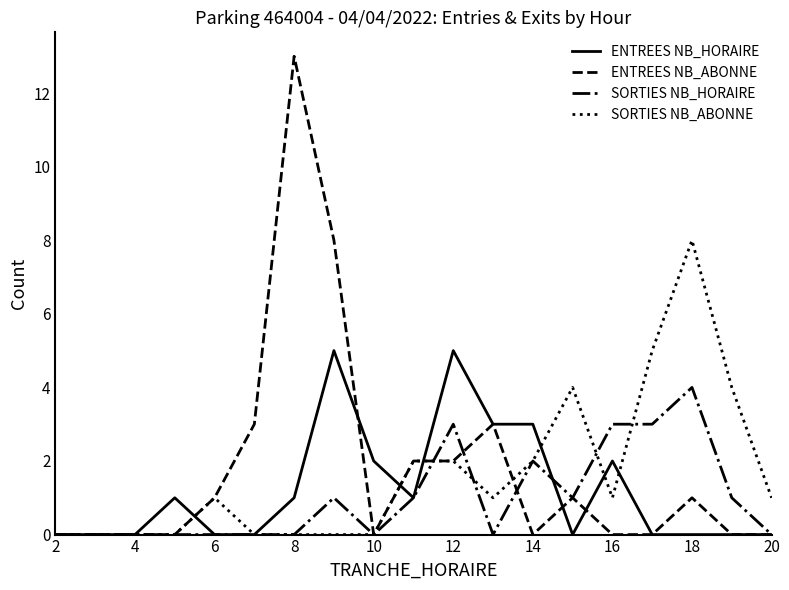

What is the maximum value shown in the chart?

13